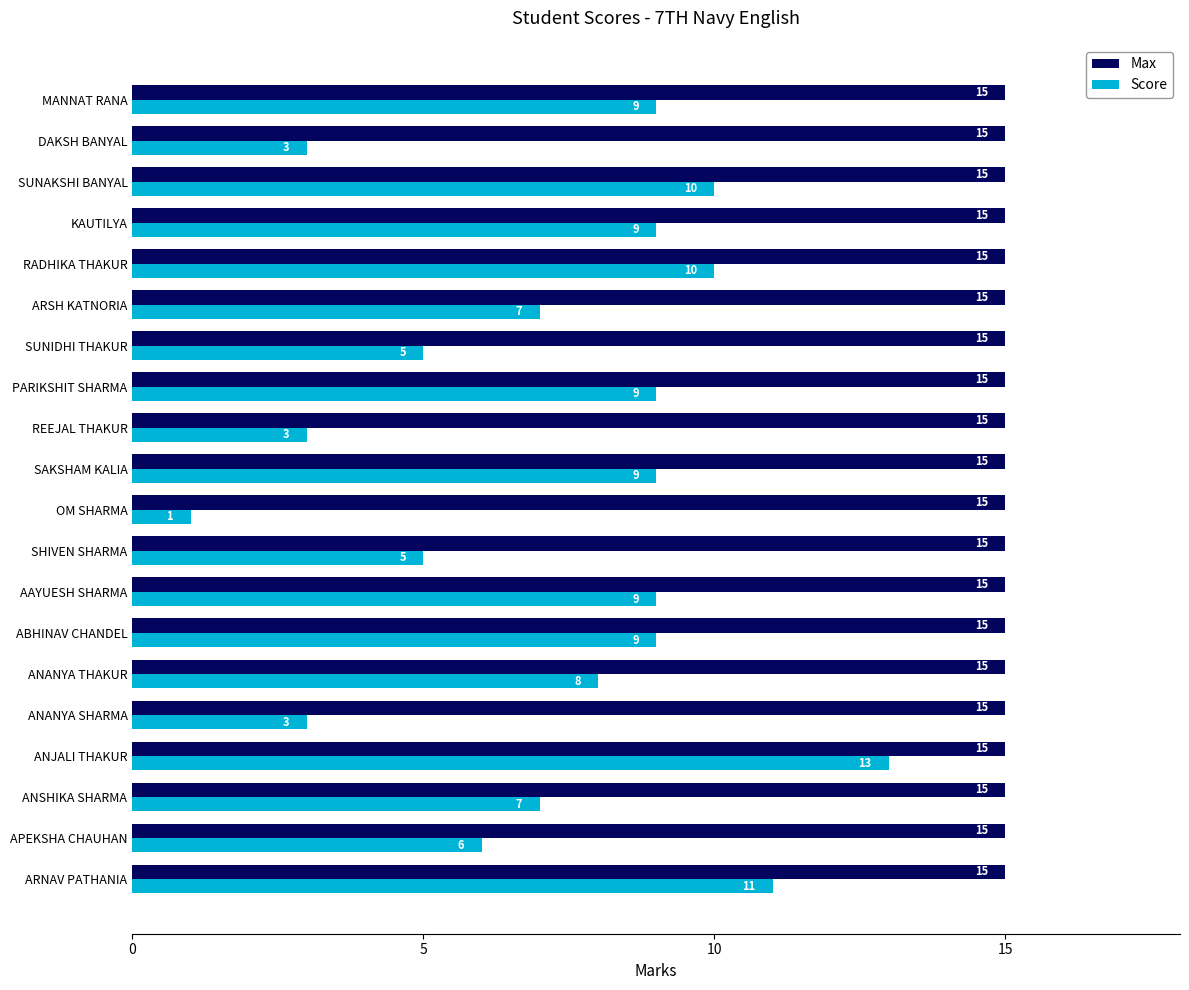

At which category is the sum across all series the highest?

ANJALI THAKUR